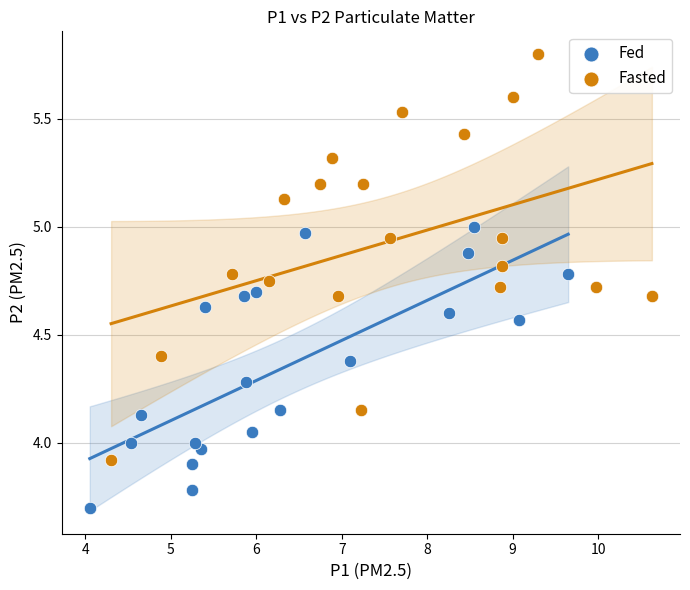

What are all the series names shown in the legend?

Fed, Fasted